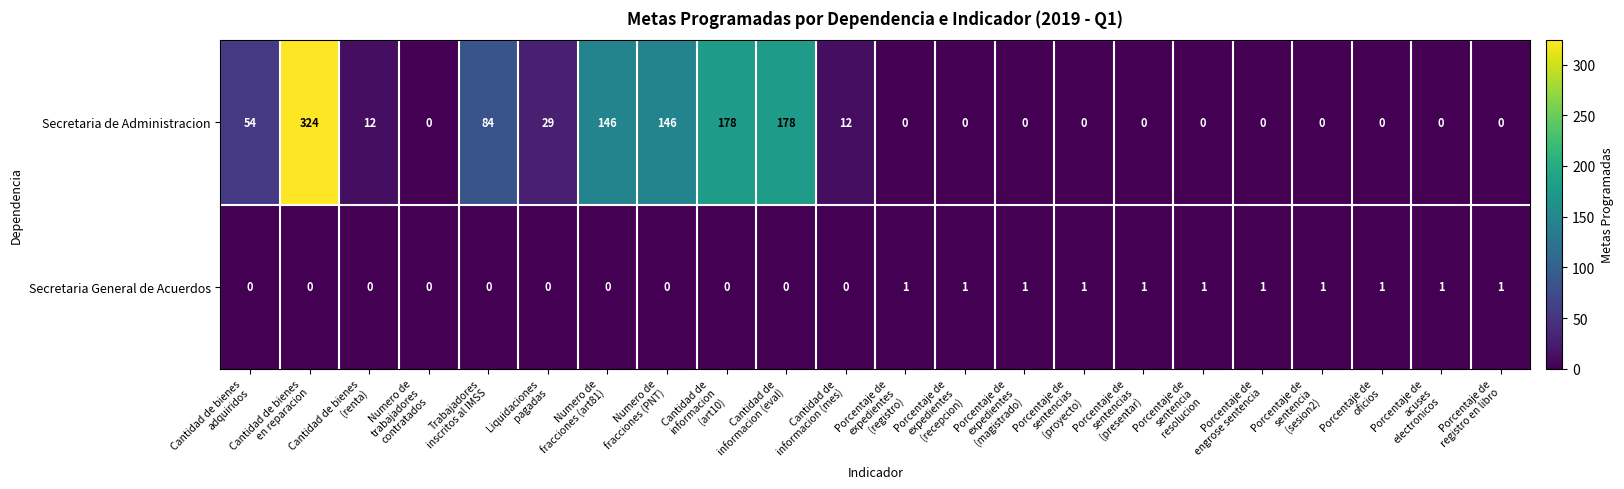

Count the Secretaria General de Acuerdos values in the range 0 to 1.

22